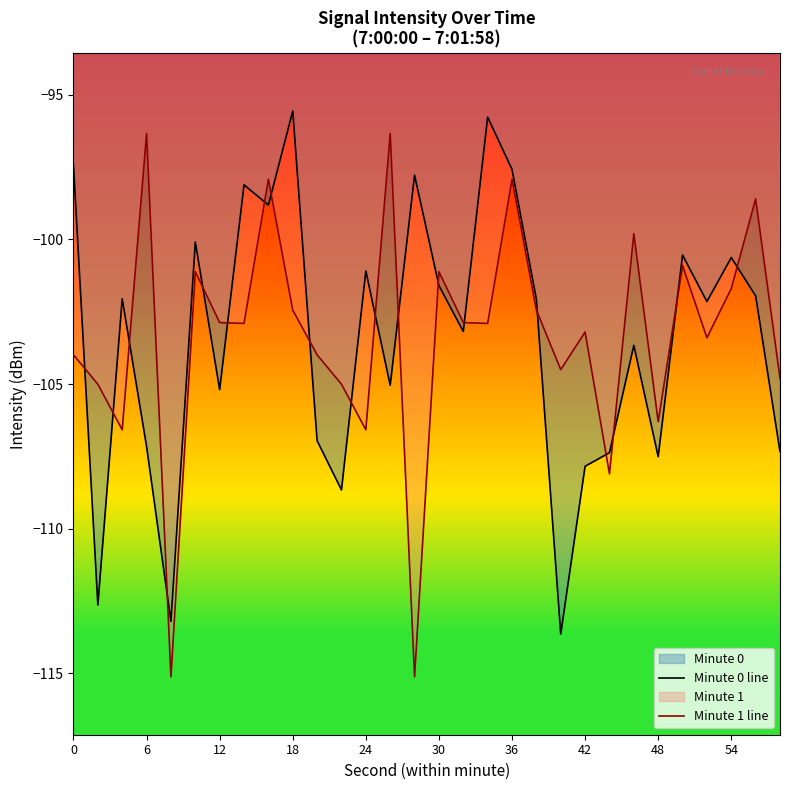

What is the smallest value displayed?

-115.1